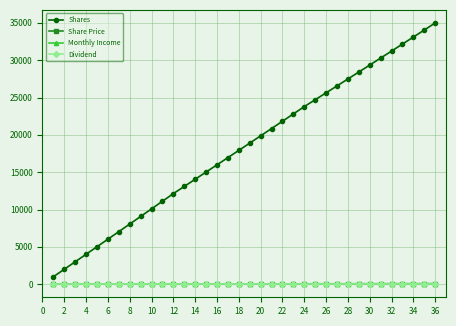

True or false: Shares and Monthly Income intersect in this chart.

False